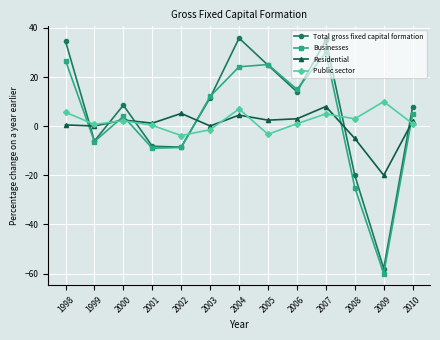

How many lines are shown in the chart?

4